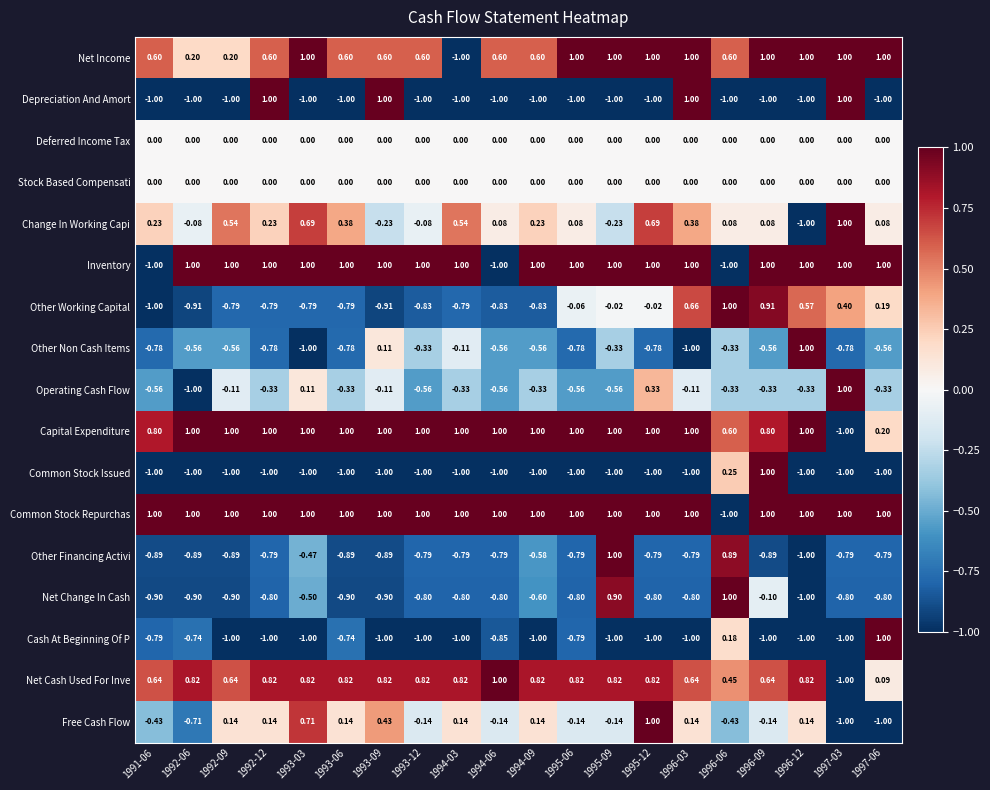

Which series changed the most between 1993-03 and 1995-06?

Free Cash Flow